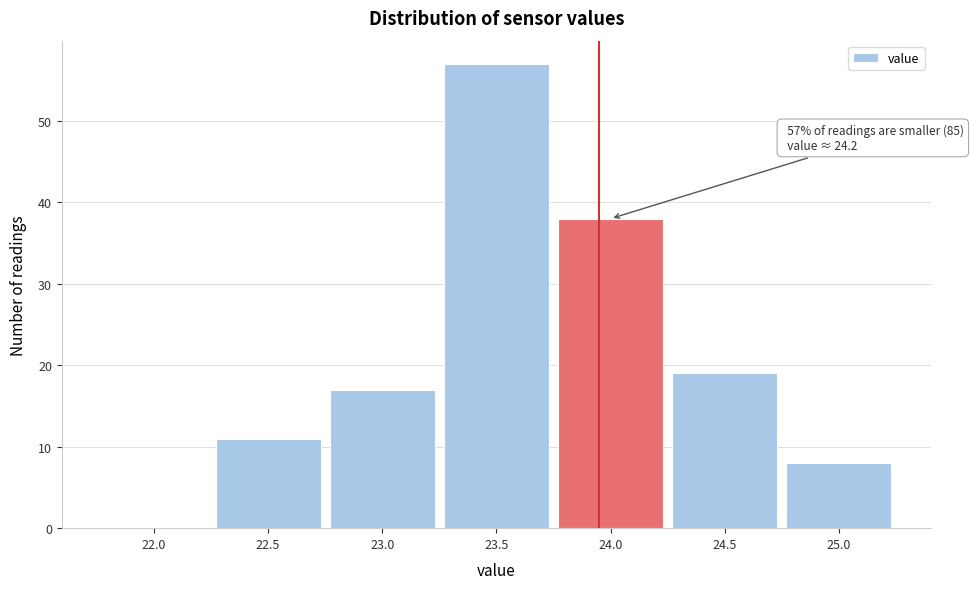

Reading left to right, what are all the values shown in this chart?

22.0=0	22.5=11	23.0=17	23.5=57	24.0=38	24.5=19	25.0=8